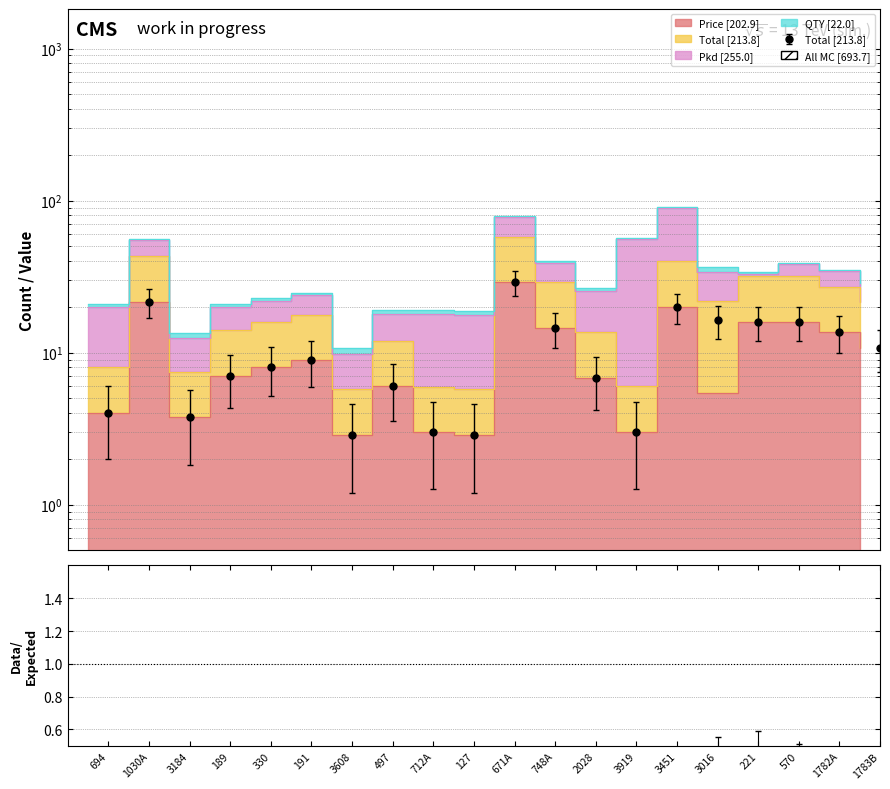

Which series changed the most between 1030A and 712A?

Price